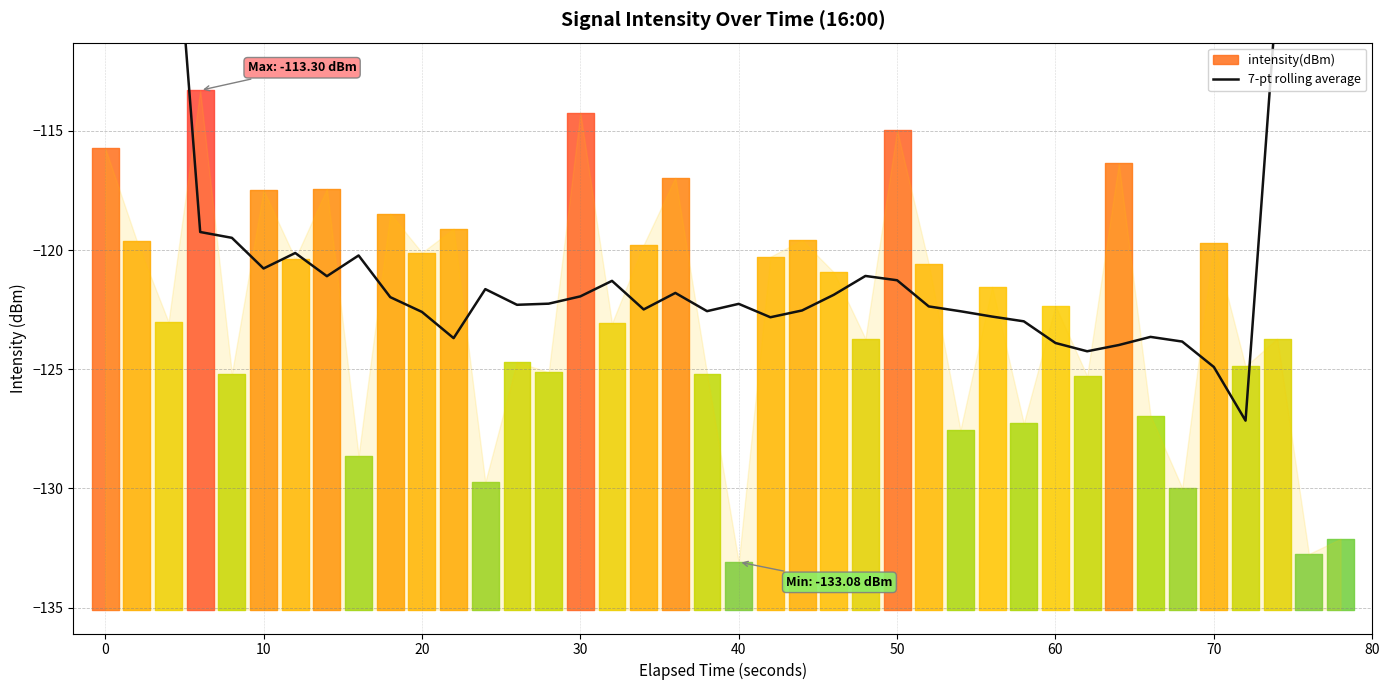

What is the difference between the maximum and minimum values?

59.8